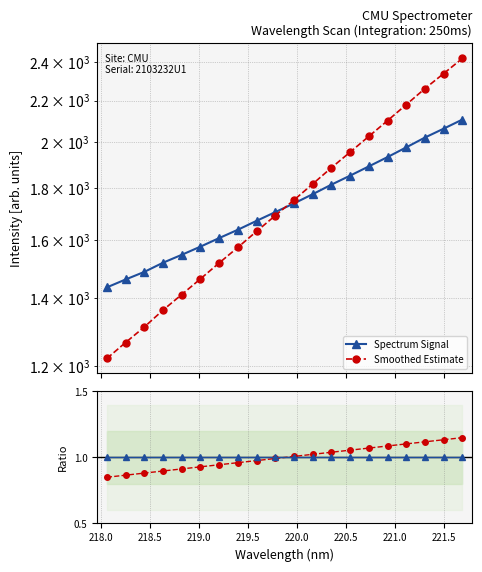

What is the maximum value for Reference (1.0)?

1.0